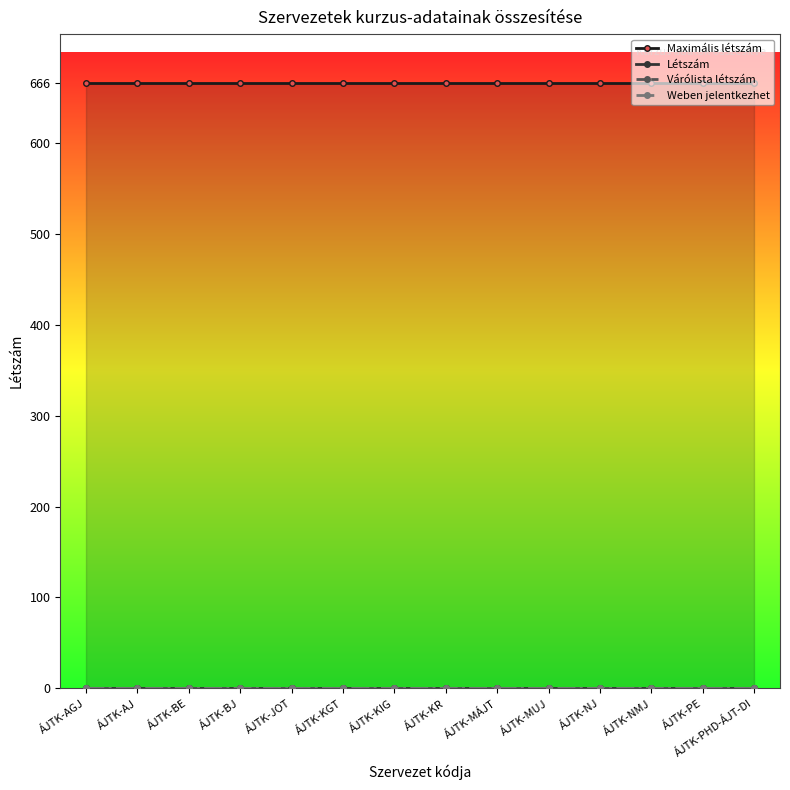

What is the value of the Maximális létszám point at the 4th from the left?

666